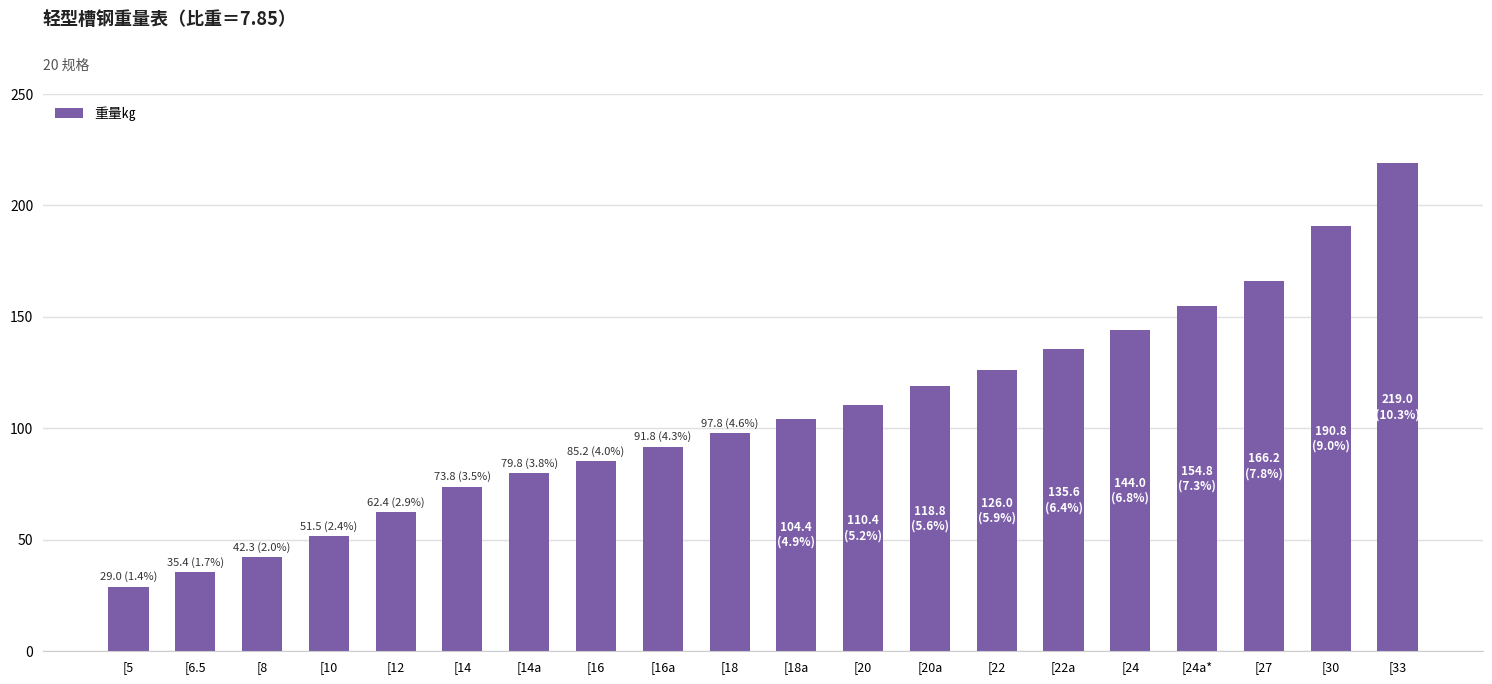

Which category has the lowest value across all series?

[5